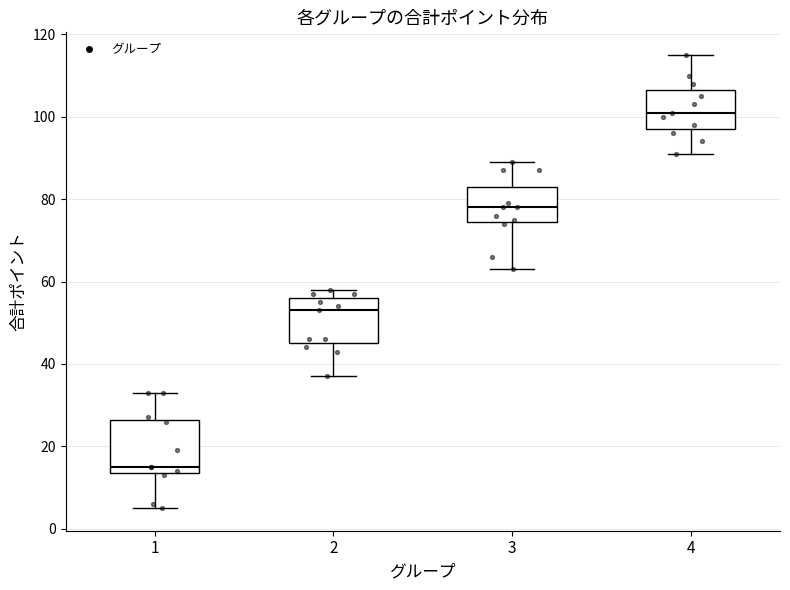

Which box has the lowest median line?

1